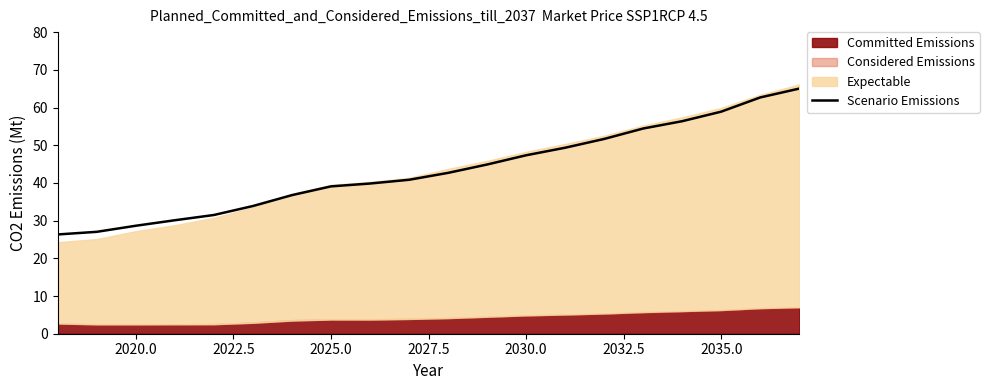

What is the maximum value for Scenario Emissions?

65.0